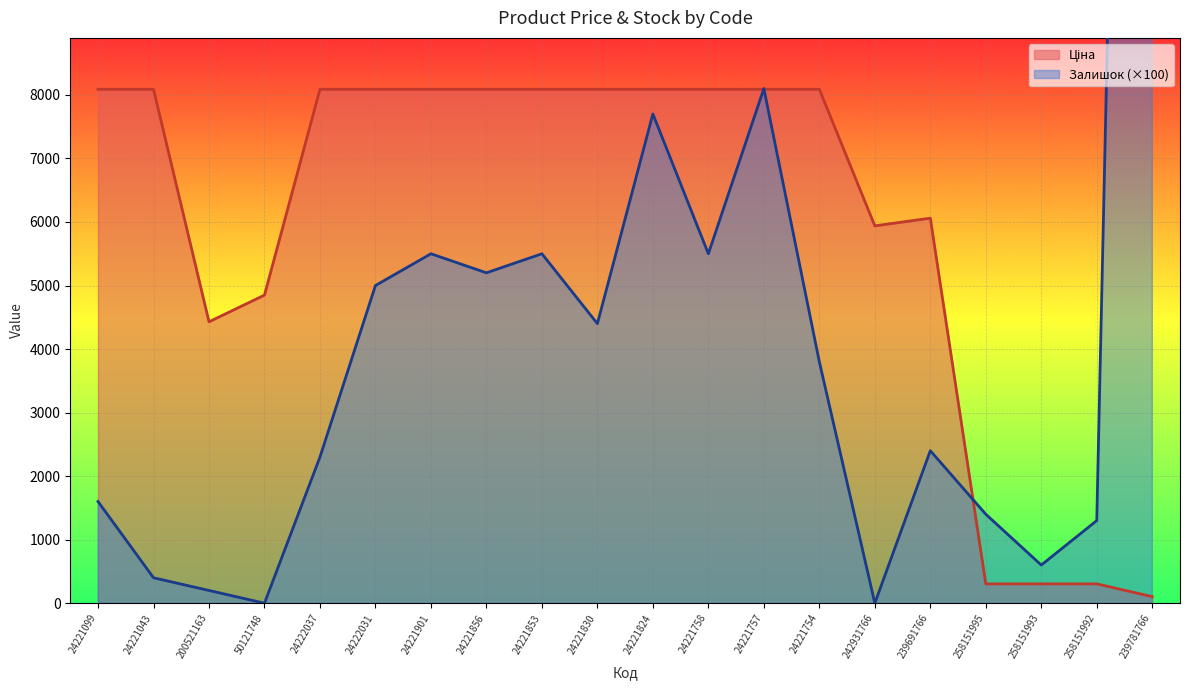

Reading left to right, transcribe all the data shown in this chart.

Ціна: 8089.0	8089.0	4429.1	4849.2	8089.0	8089.0	8089.0	8089.0	8089.0	8089.0	8089.0	8089.0	8089.0	8089.0	5939.1	6060.3	303.7	303.7	303.7	103.2
Залишок: 1600.0	400.0	200.0	0.0	2300.0	5000.0	5500.0	5200.0	5500.0	4400.0	7700.0	5500.0	8100.0	3800.0	0.0	2400.0	1400.0	600.0	1300.0	40900.0